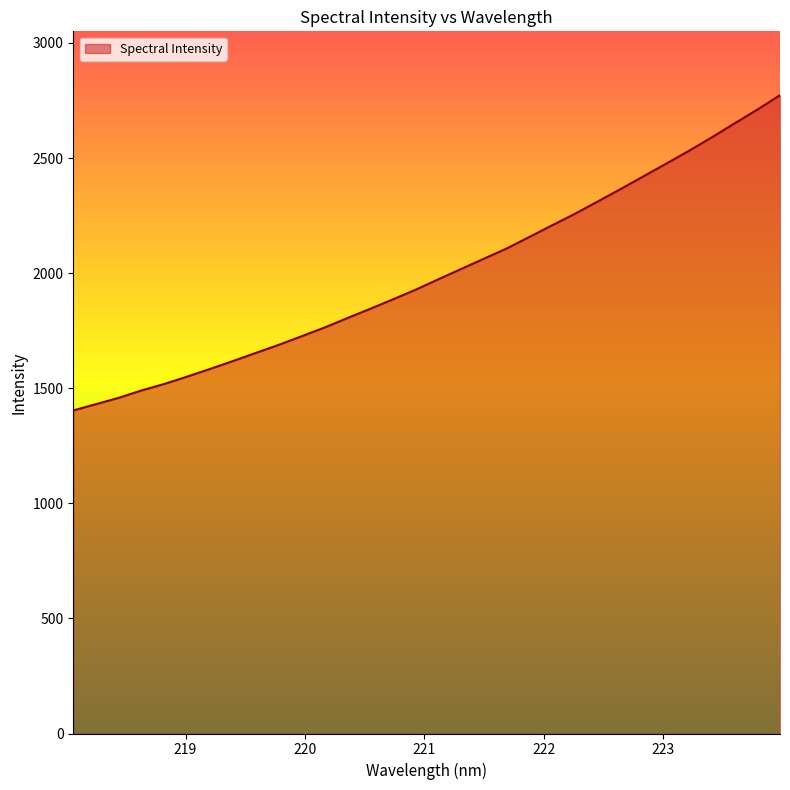

What is the minimum value shown in the chart?

1403.4